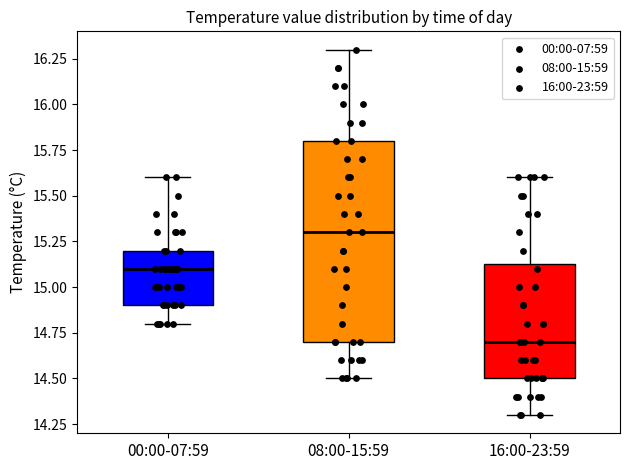

Which box has the lowest median line?

16:00-23:59